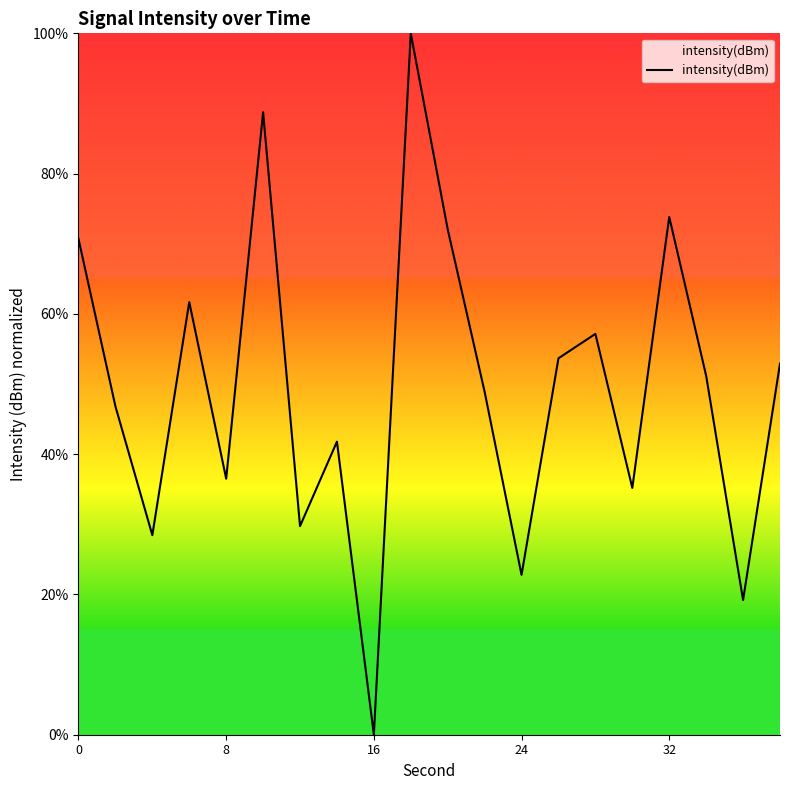

What is the difference between the maximum and minimum values?

100.0